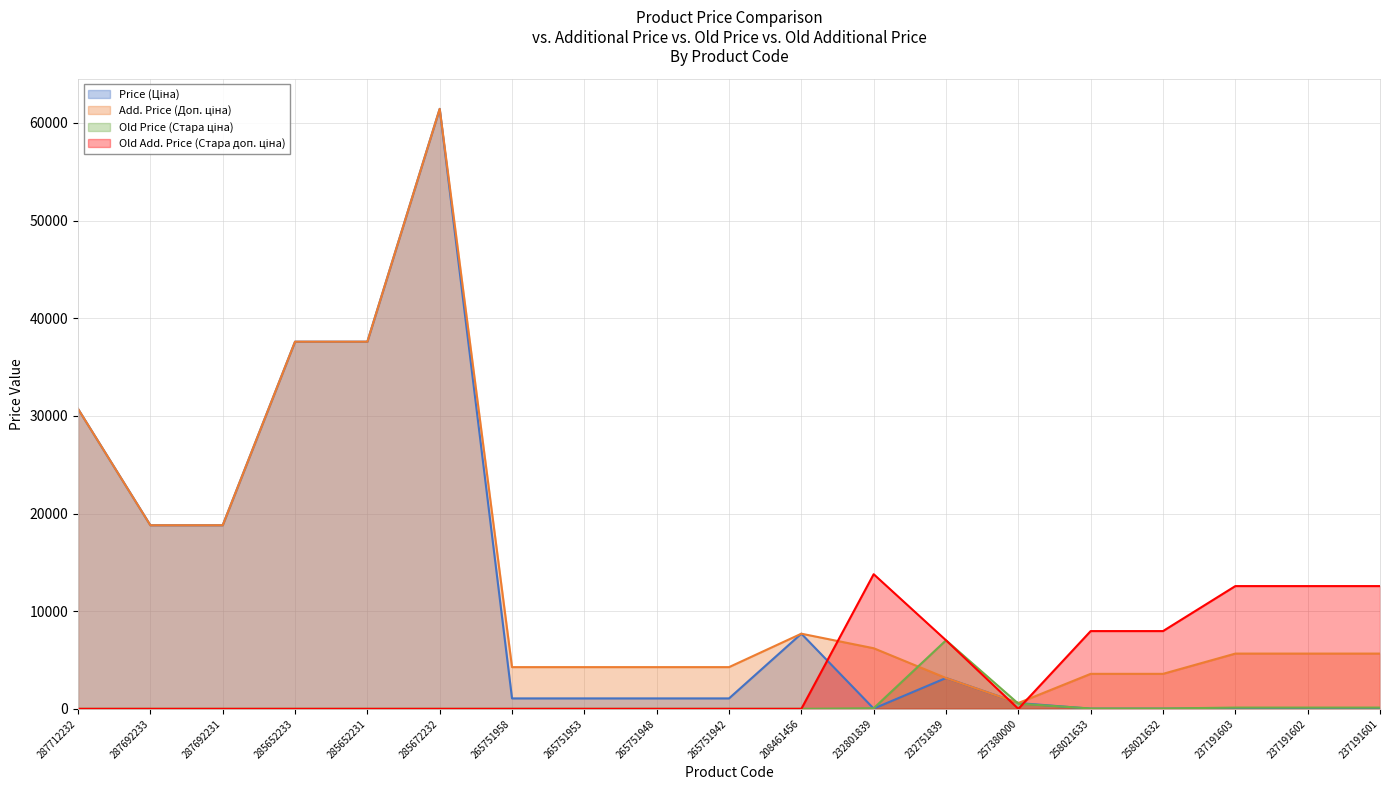

True or false: Old Price (Стара ціна) has a value of 0.0 at 265751948.

True